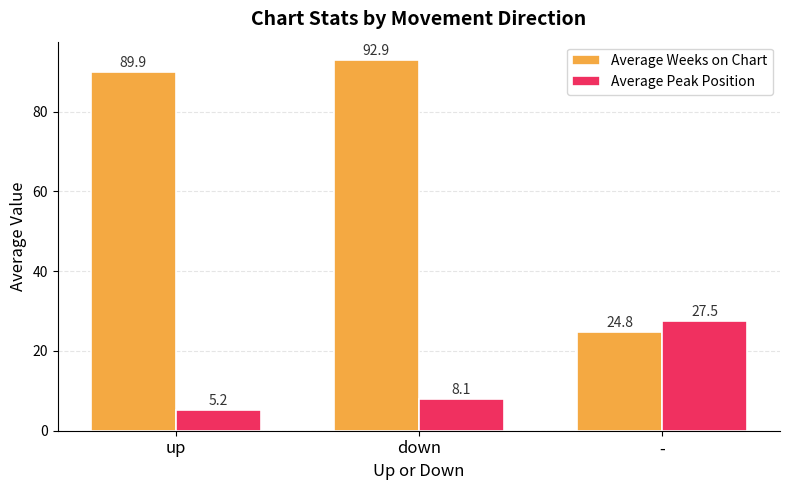

What are all the series names shown in the legend?

Average Weeks on Chart, Average Peak Position